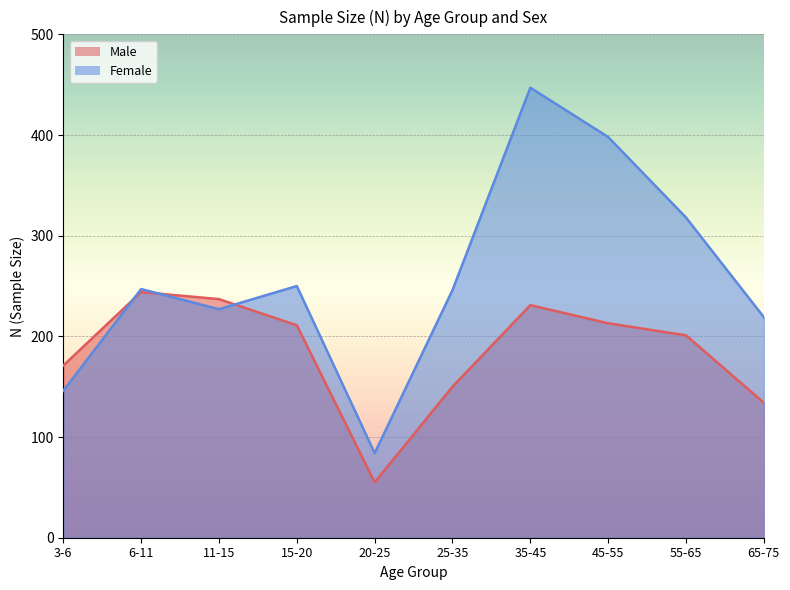

What are all the series names shown in the legend?

Male, Female